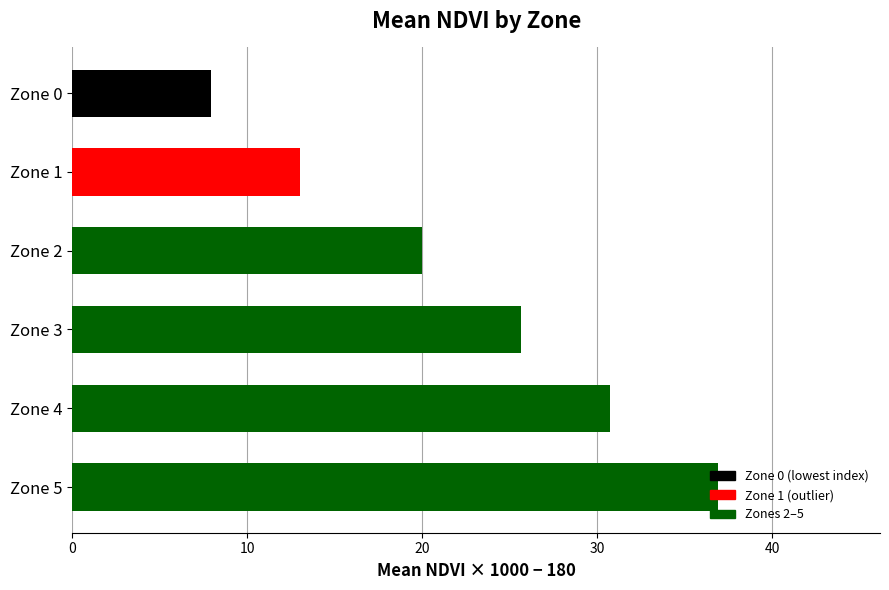

How many data points are less than 25?

3